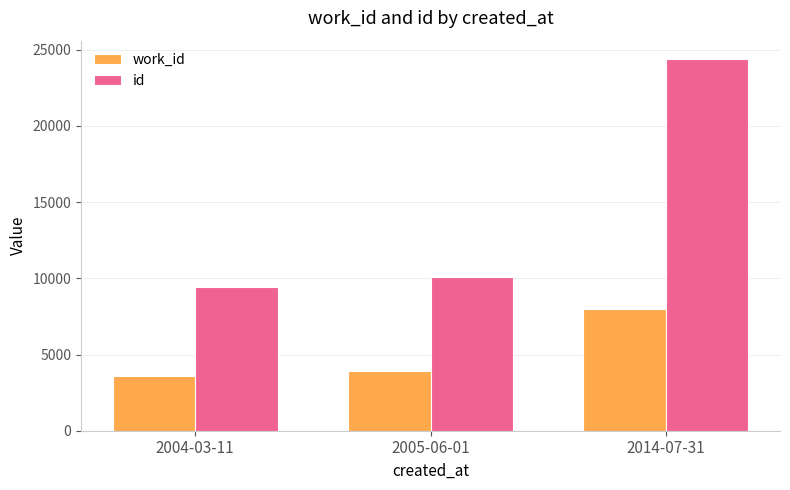

What is the difference between the second highest and minimum values in the work_id series?

269